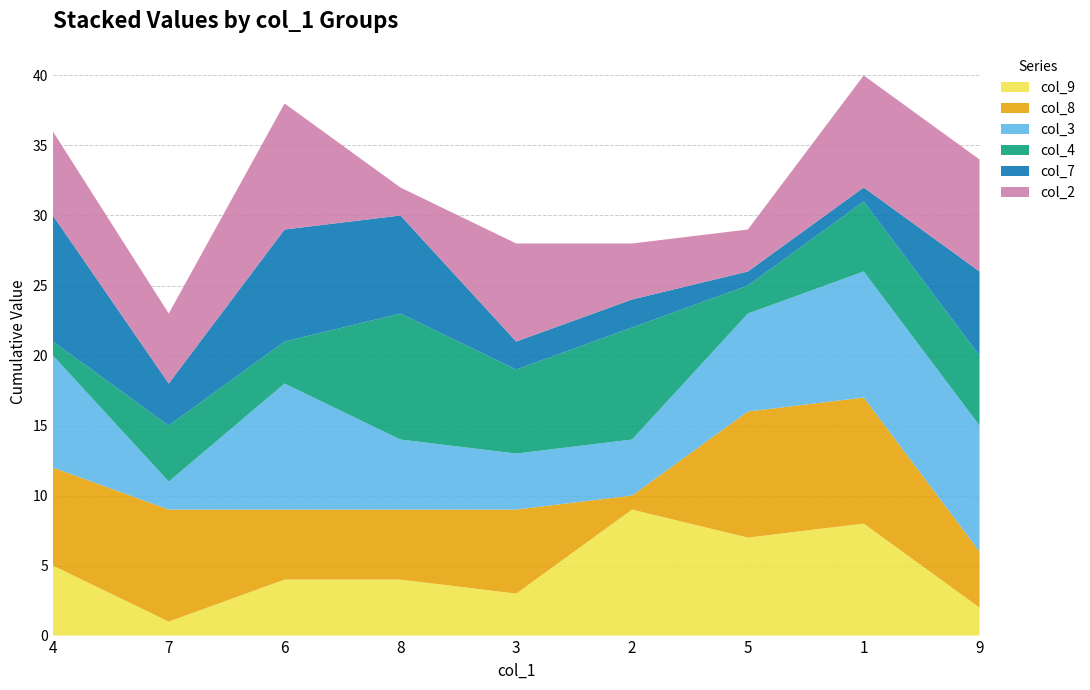

Reading left to right, transcribe all the data shown in this chart.

col_9: 4=5	7=1	6=4	8=4	3=3	2=9	5=7	1=8	9=2
col_8: 4=7	7=8	6=5	8=5	3=6	2=1	5=9	1=9	9=4
col_3: 4=8	7=2	6=9	8=5	3=4	2=4	5=7	1=9	9=9
col_4: 4=1	7=4	6=3	8=9	3=6	2=8	5=2	1=5	9=5
col_7: 4=9	7=3	6=8	8=7	3=2	2=2	5=1	1=1	9=6
col_2: 4=6	7=5	6=9	8=2	3=7	2=4	5=3	1=8	9=8